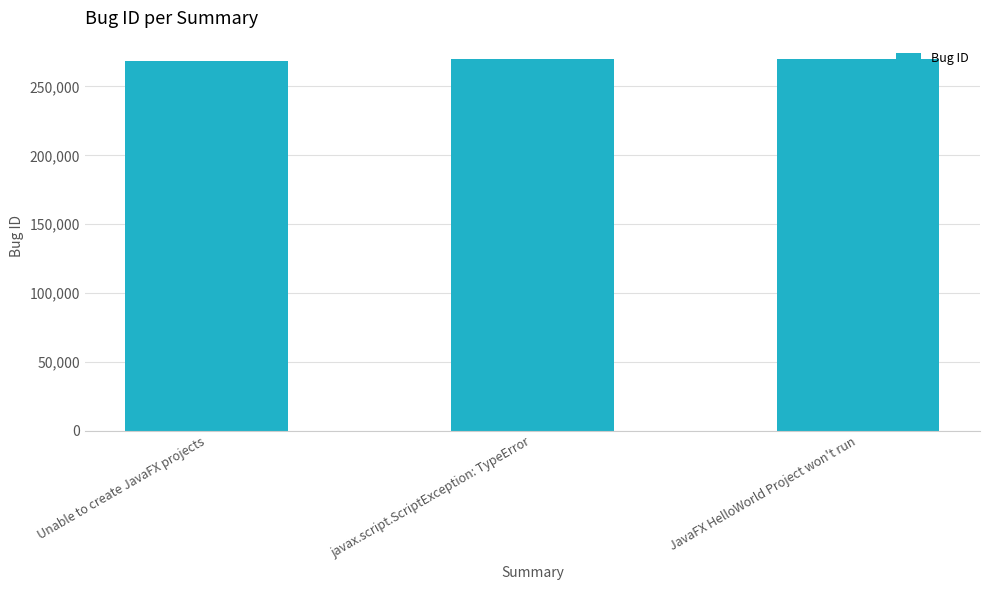

How many bars are there in total?

3